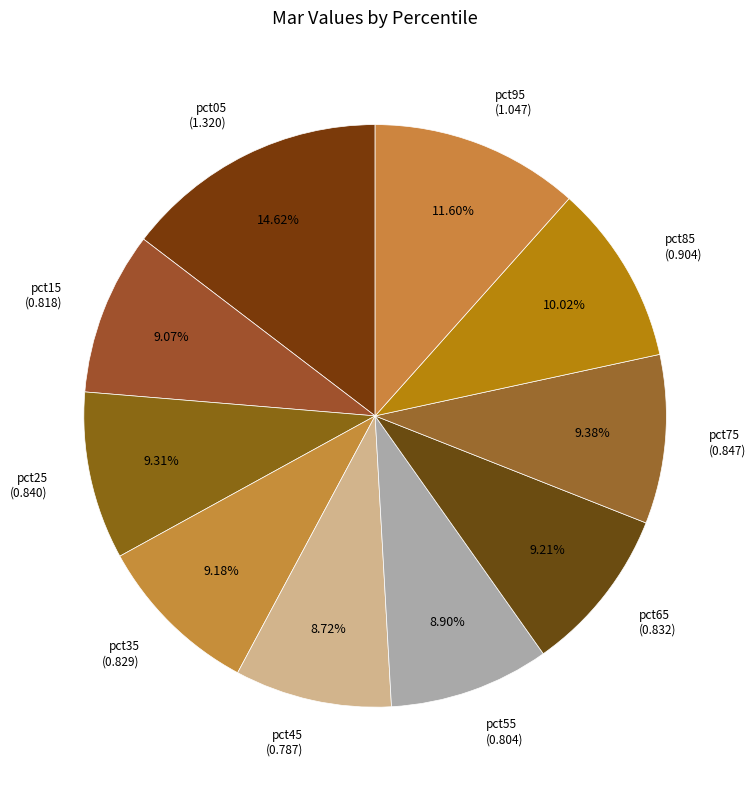

What is the smallest slice in the pie chart?

pct45